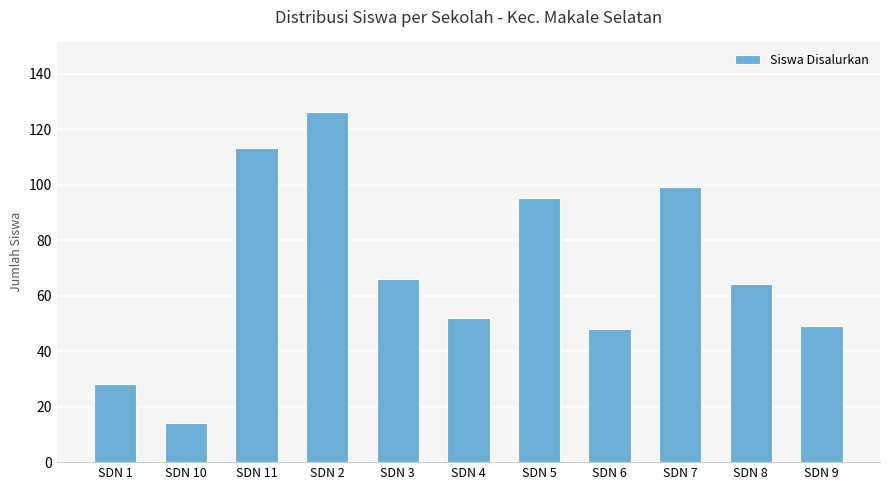

What is the difference between the maximum and minimum values?

112